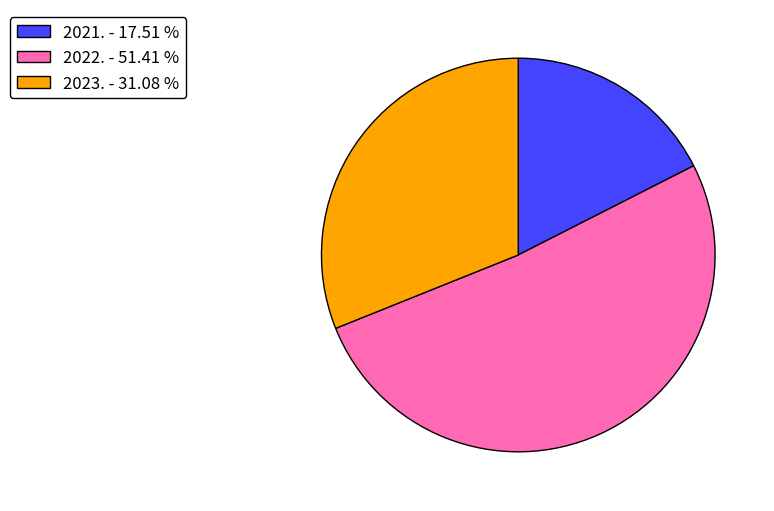

Approximately how many times larger is the value at 2023. compared to 2022.?

0.6